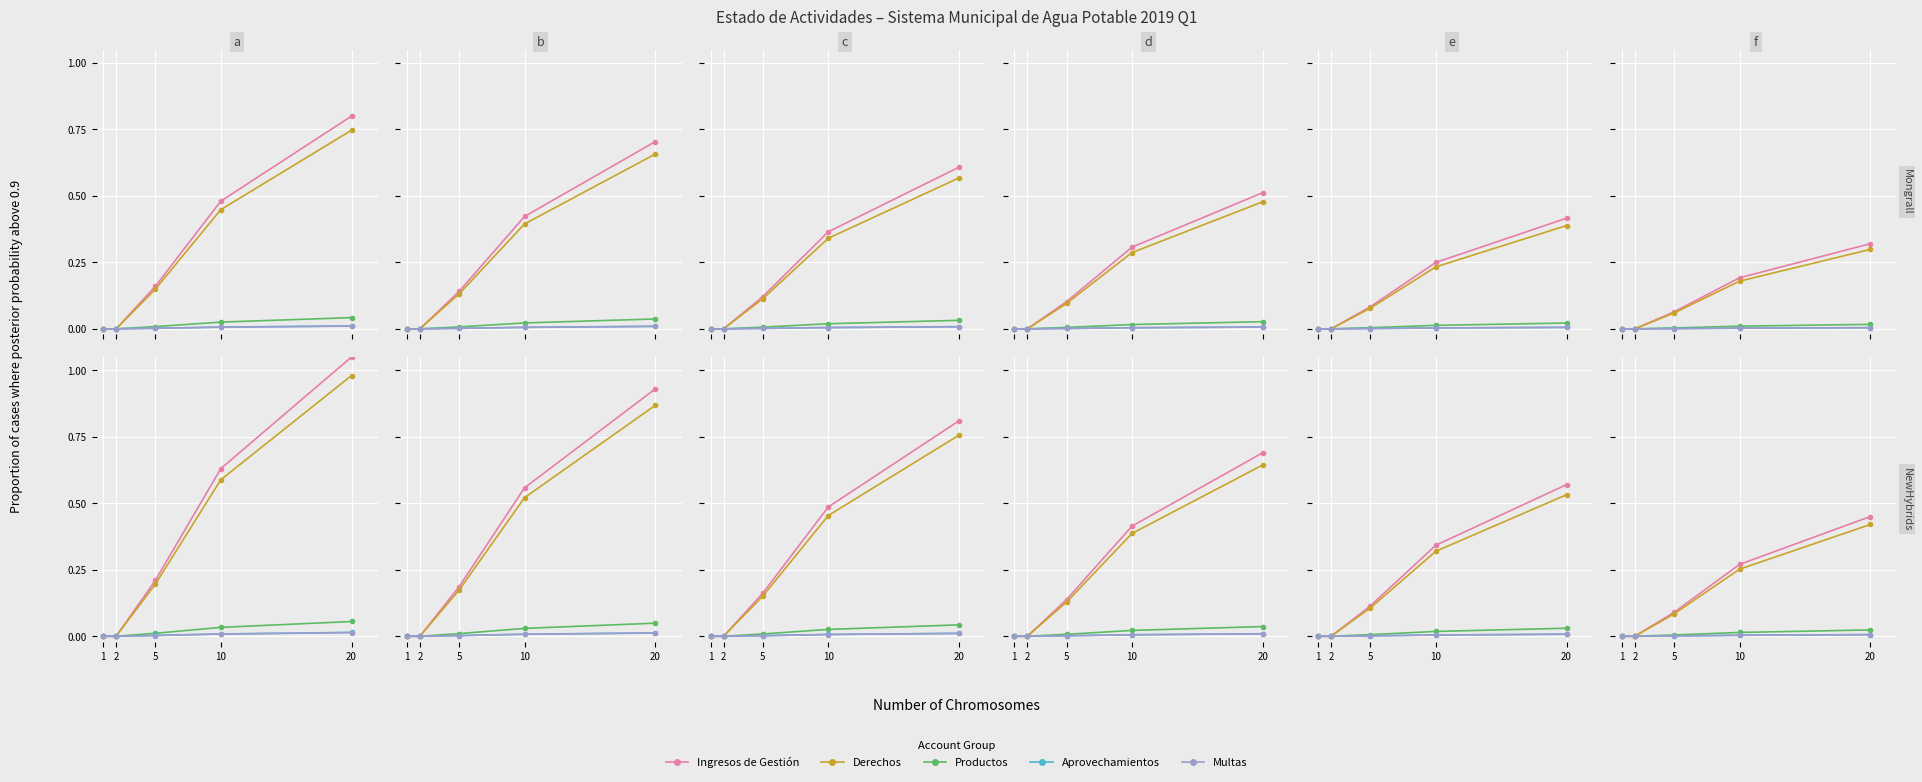

The Multas series shows 0.0 at 10. True or false?

False